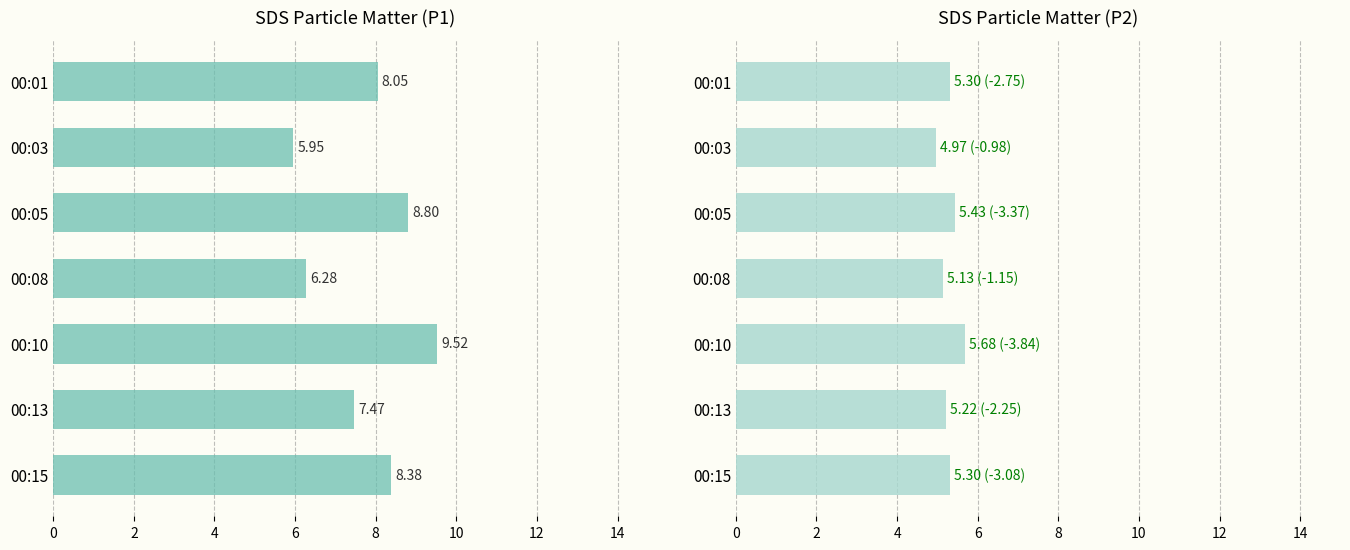

What is the difference between the maximum and second lowest values in the SDS_P1 series?

3.2